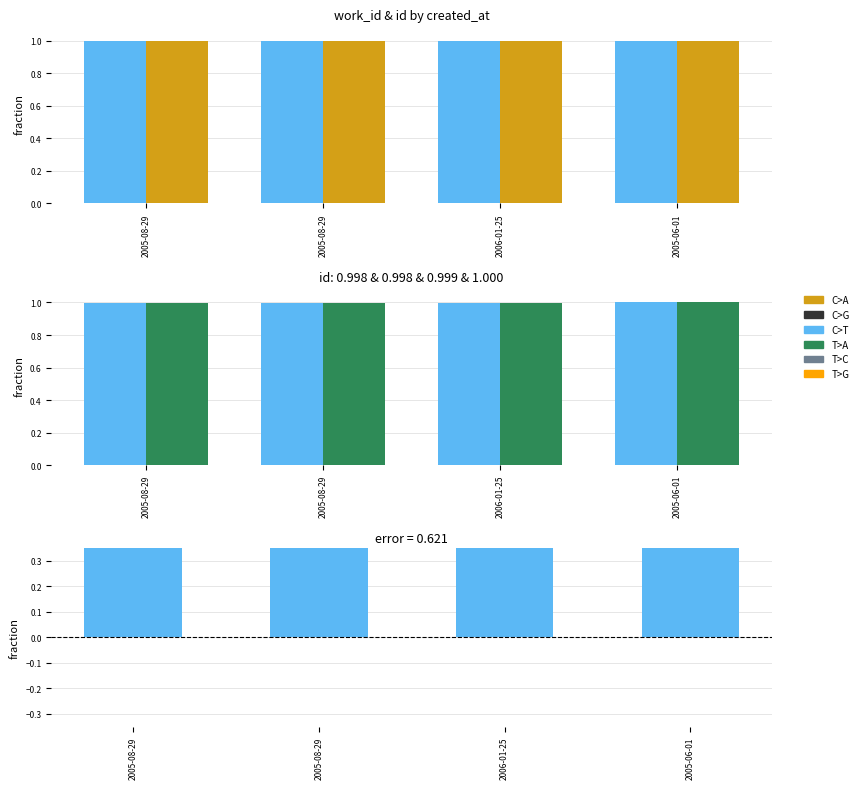

The id series shows 1.7 at 2006-01-25. True or false?

False